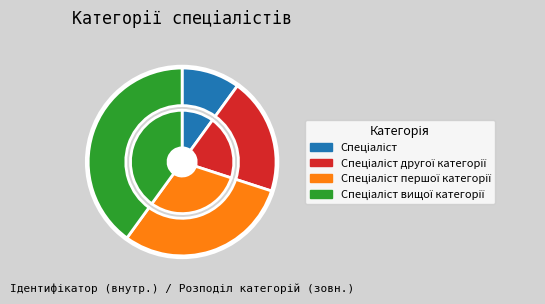

How many slices are in this pie chart?

4